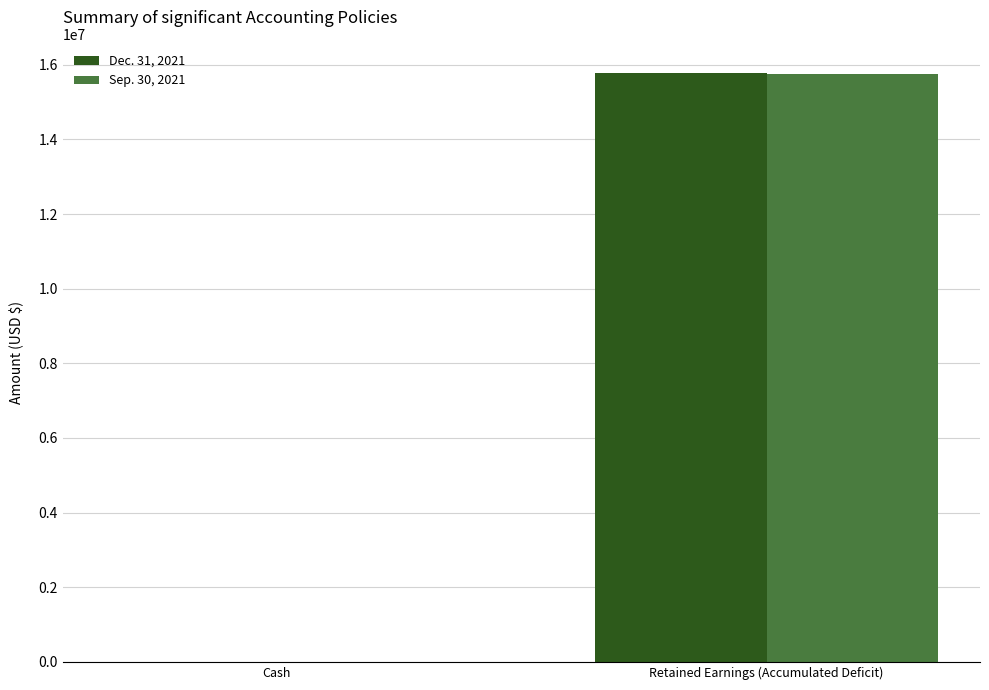

True or false: Dec. 31, 2021 has a value of 0 at Cash.

True